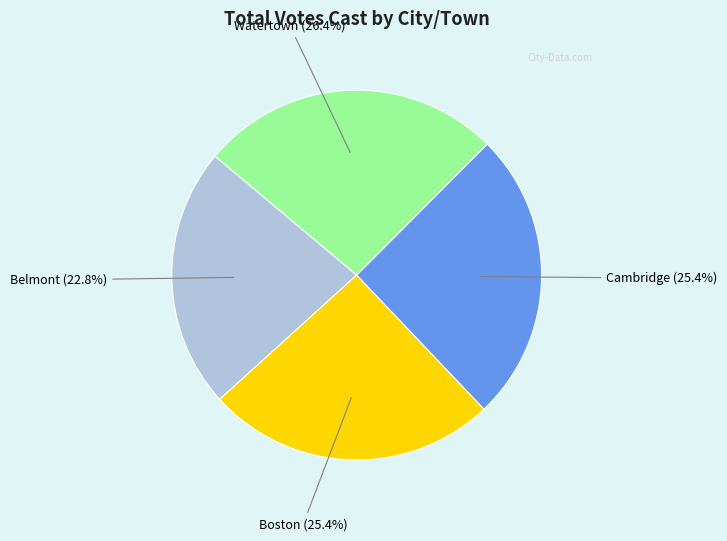

Does any single category account for the majority?

No